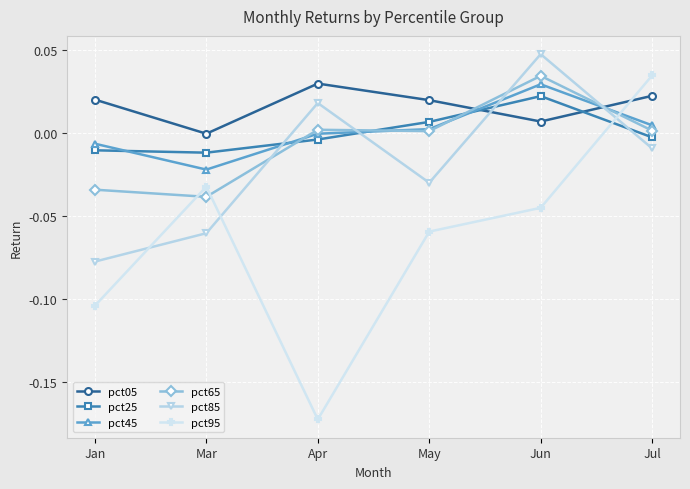

At which category is the sum across all series the highest?

Jun